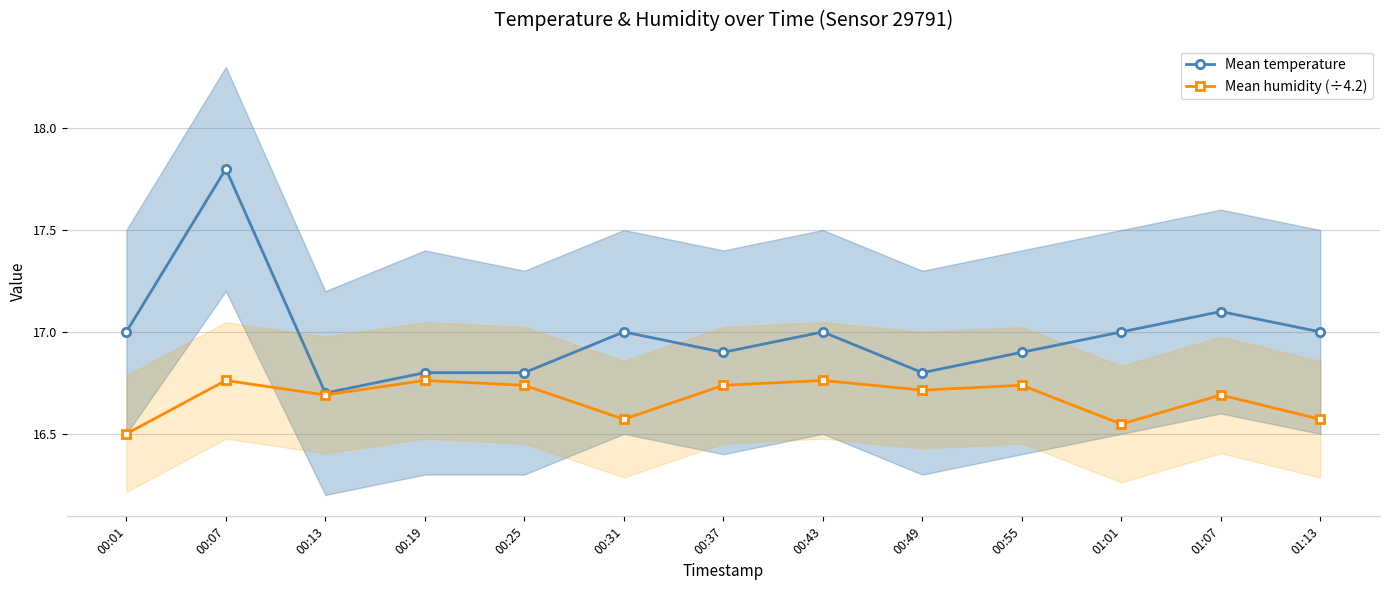

True or false: Mean temperature and Mean humidity (÷4.2) cross at least once.

False